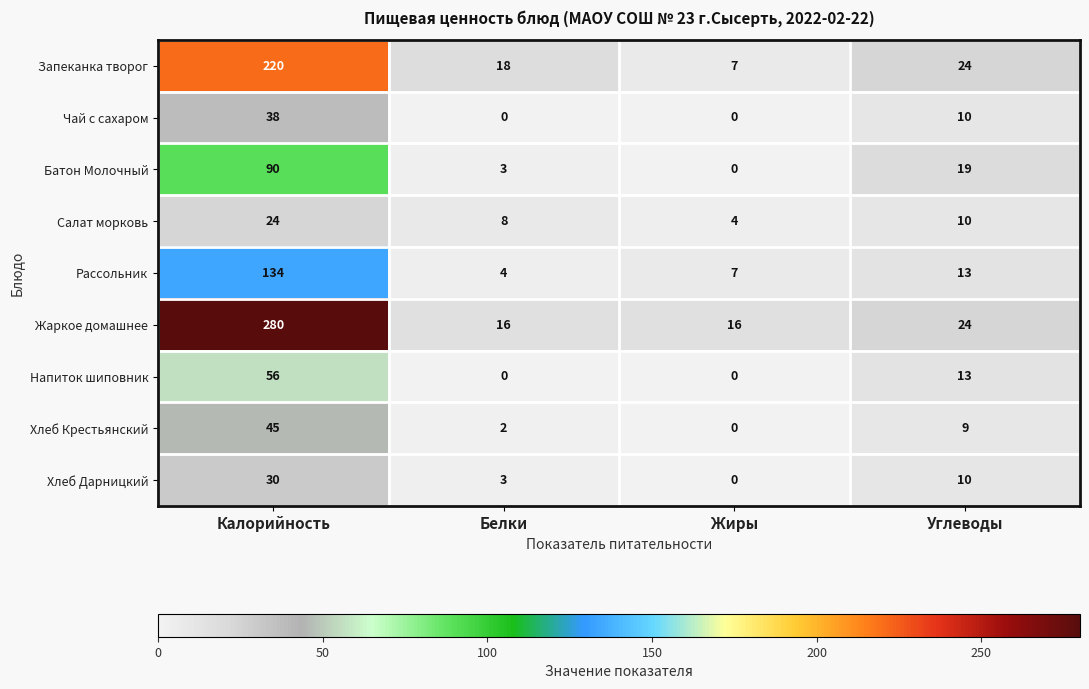

What is the average value of the Жаркое домашнее series?

84